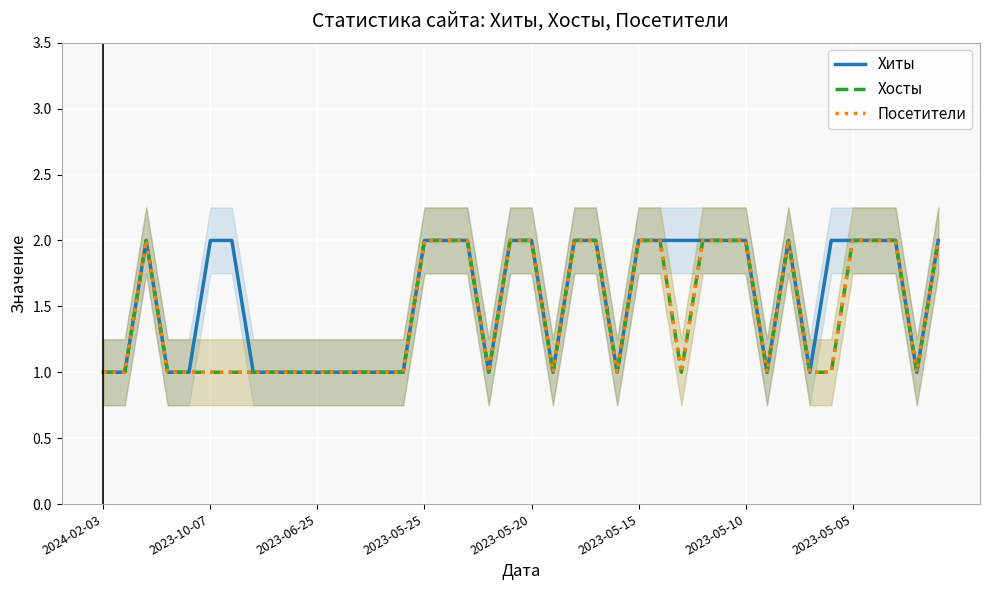

What is the value of the Хиты point at the 32nd from the left?

1